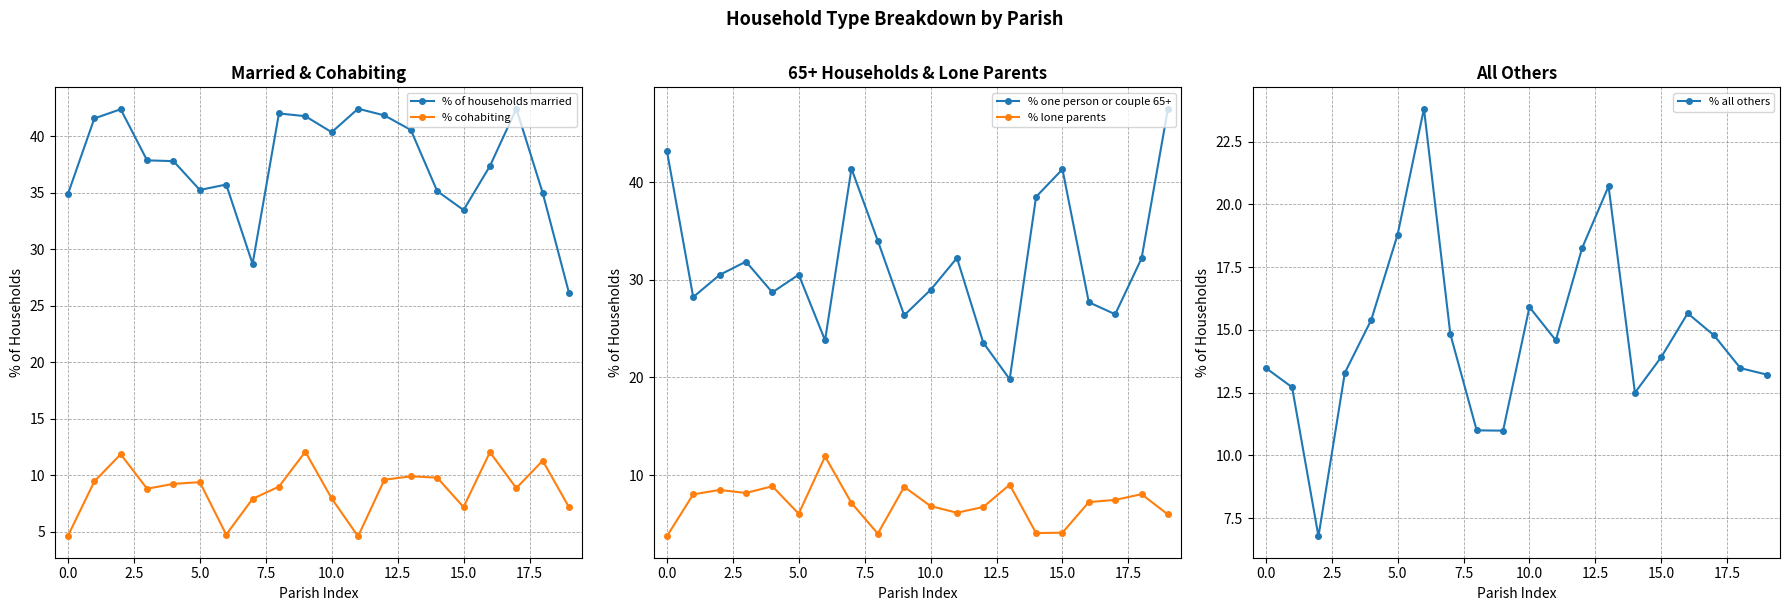

True or false: % lone parents and % one person or couple 65+ intersect in this chart.

False